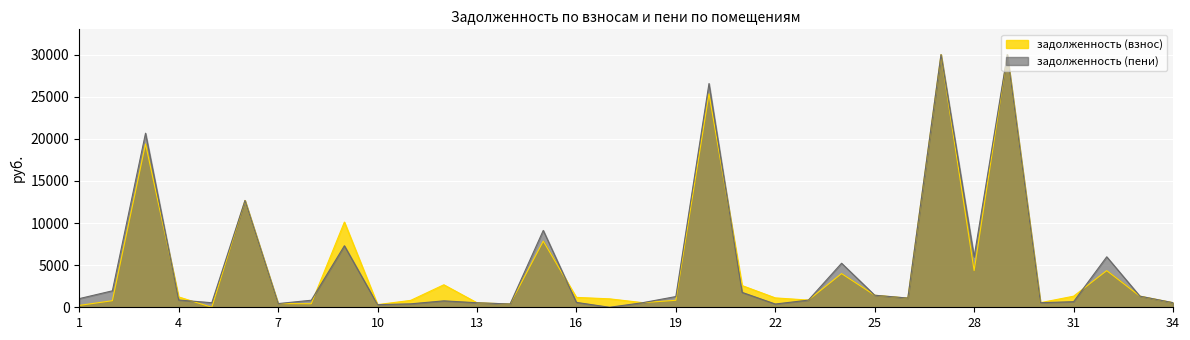

What is the average value of the задолженность (пени) series?

5077.6